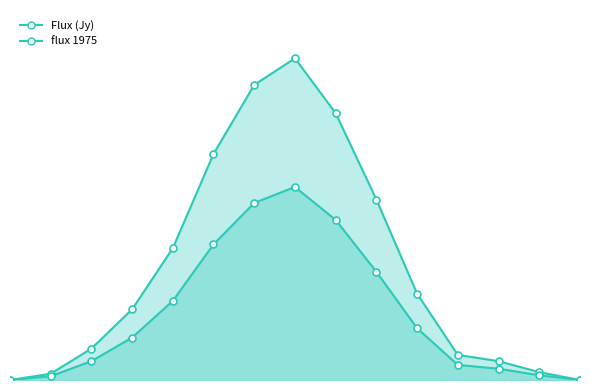

What is the difference between the maximum and minimum values in the flux 1975_line series?

10.2